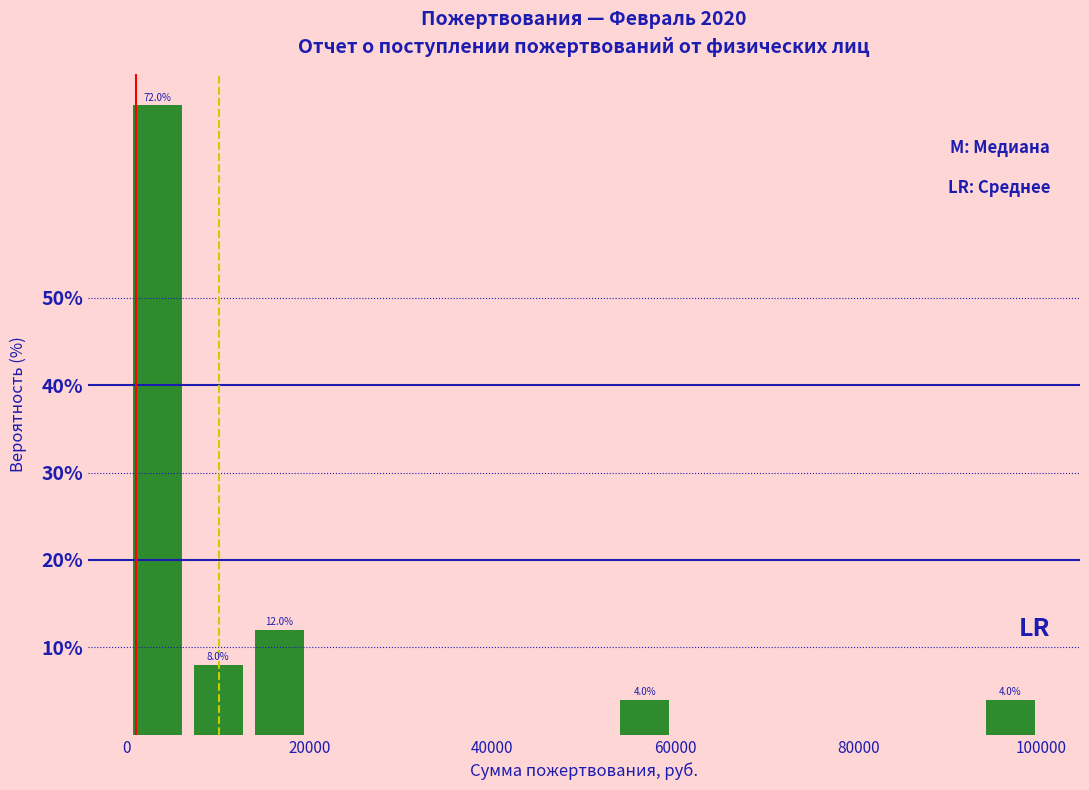

Read against the x-axis, roughly where is the centre of the tallest bar?

4000